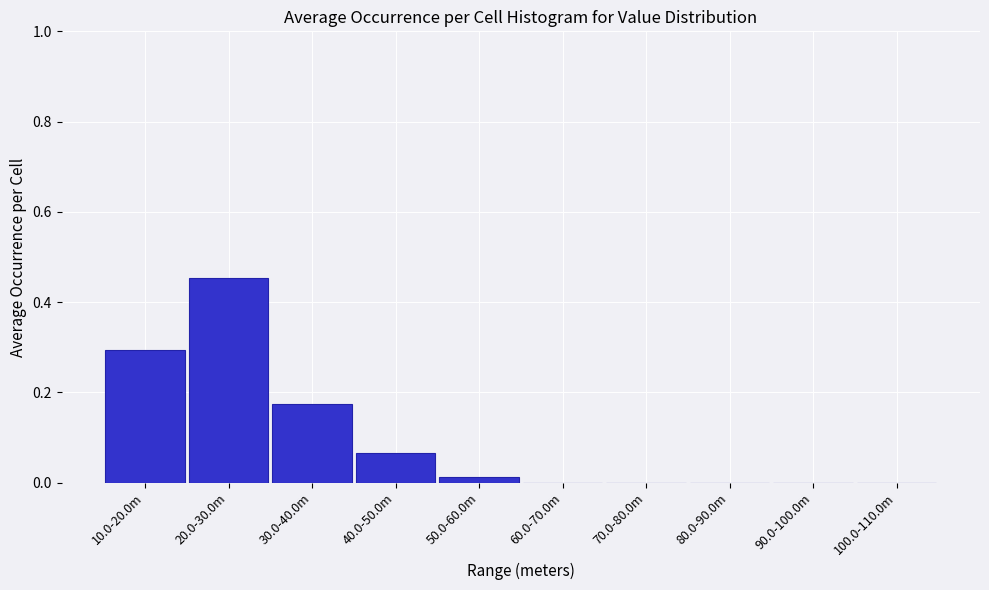

The chart shows a value of 0.3 at 90.0-100.0m. True or false?

False